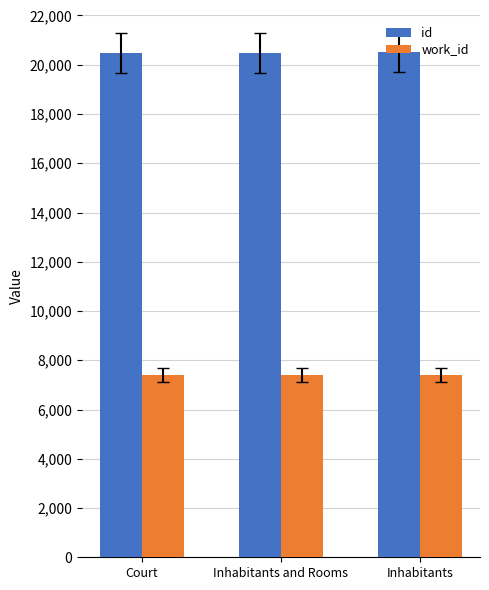

What are all the series names shown in the legend?

id, work_id